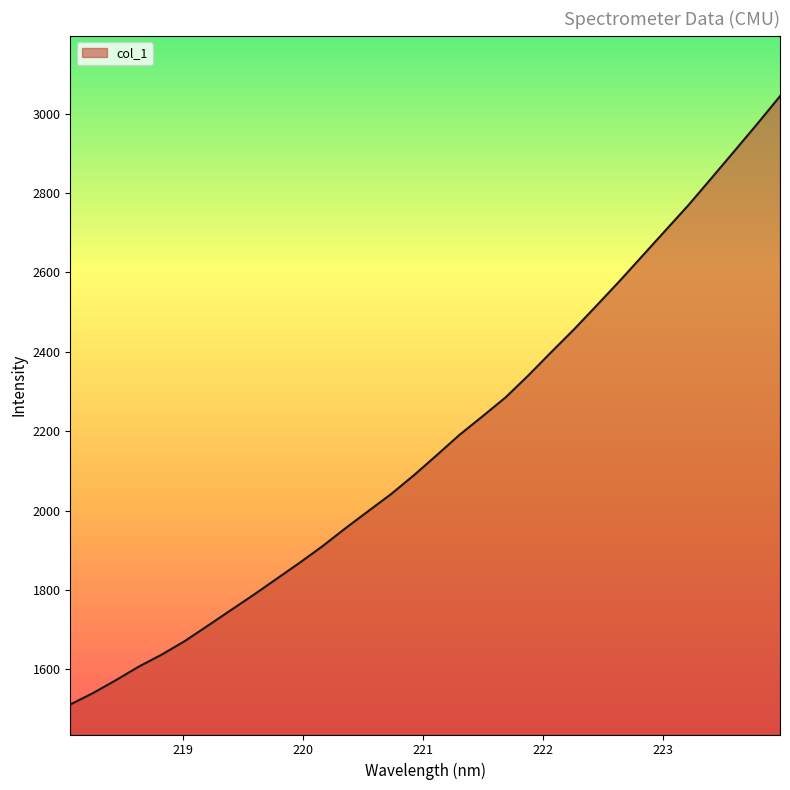

What is the smallest value displayed?

1511.1